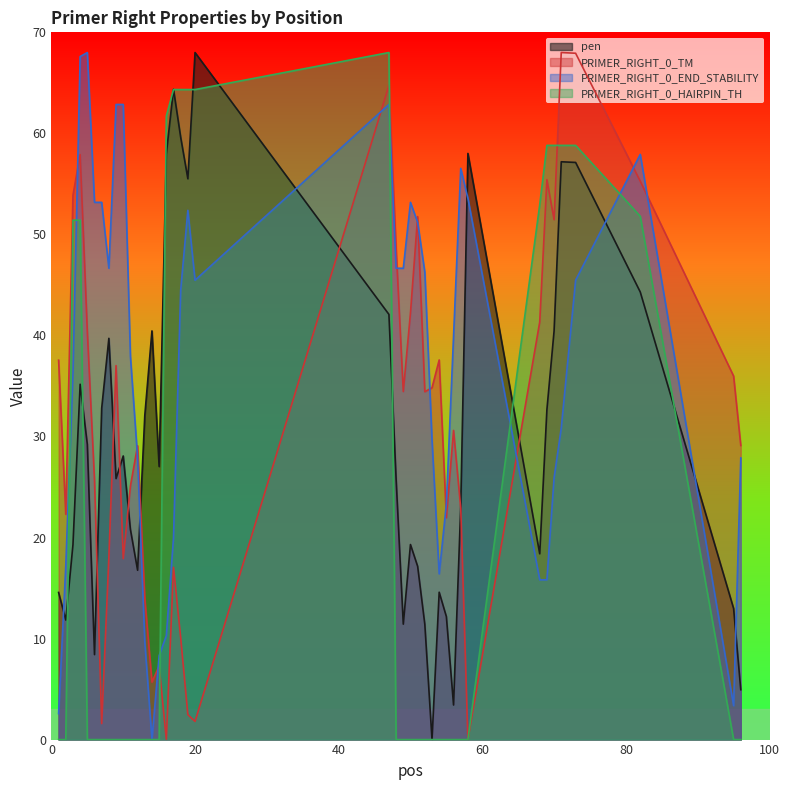

What is the difference between the maximum and second lowest values in the pen series?

64.6